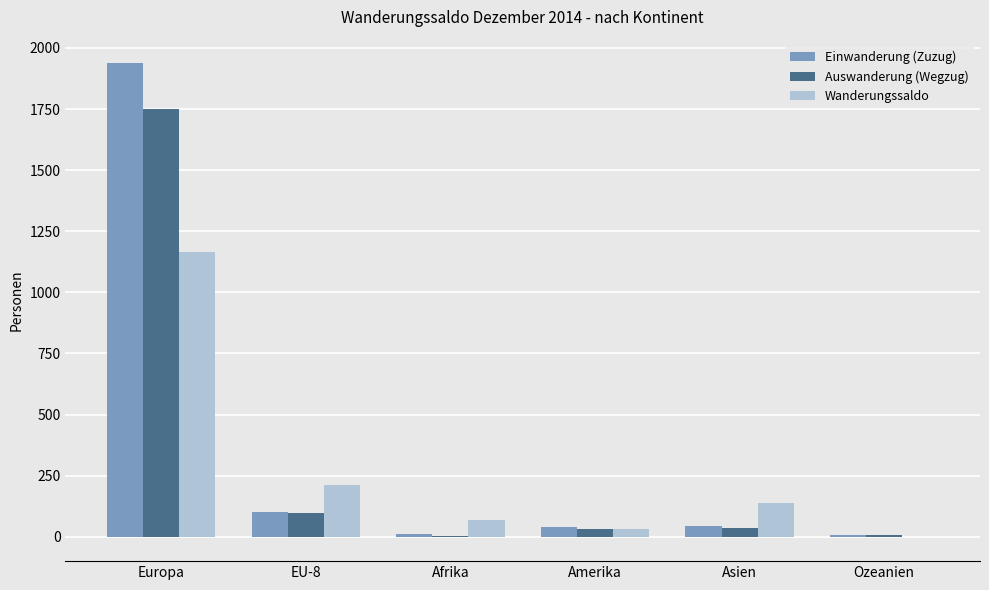

What is the sum of all Wanderungssaldo values?

1612